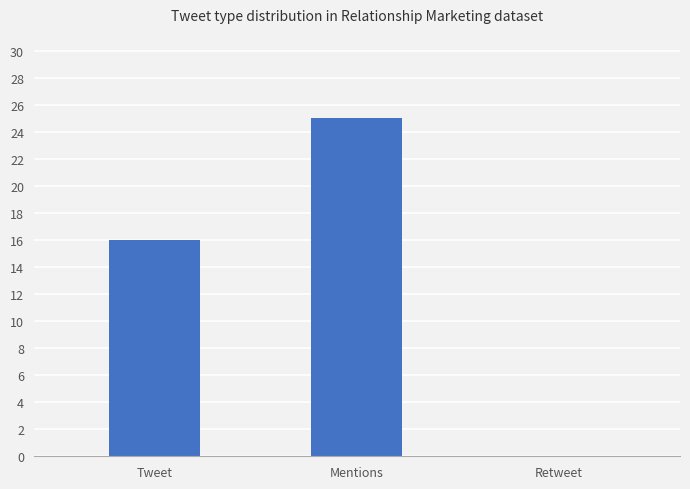

Reading left to right, extract all data points from this chart.

16	25	0